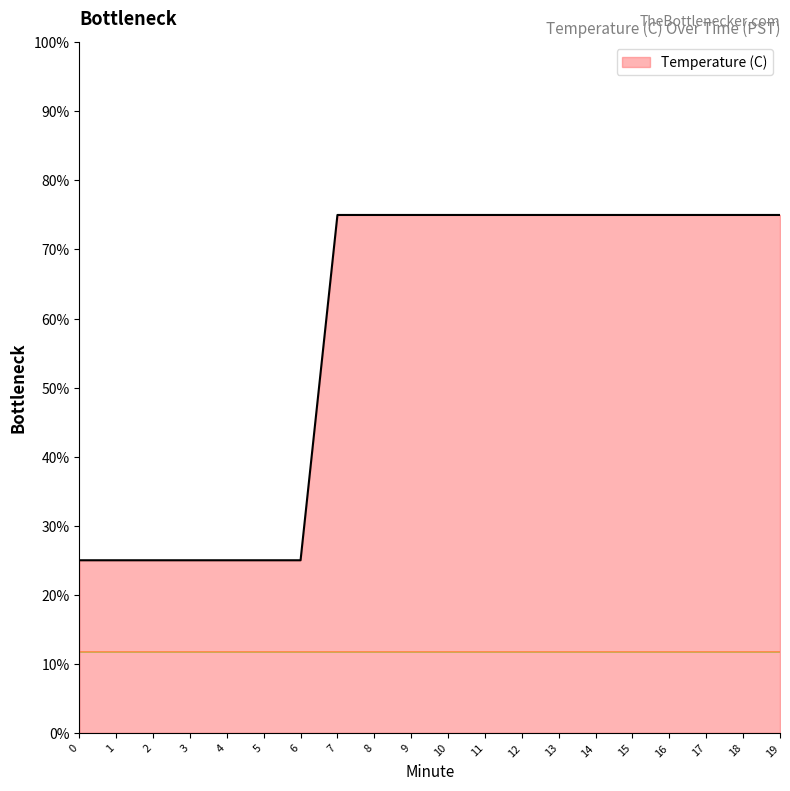

What is the greatest value displayed?

75.0